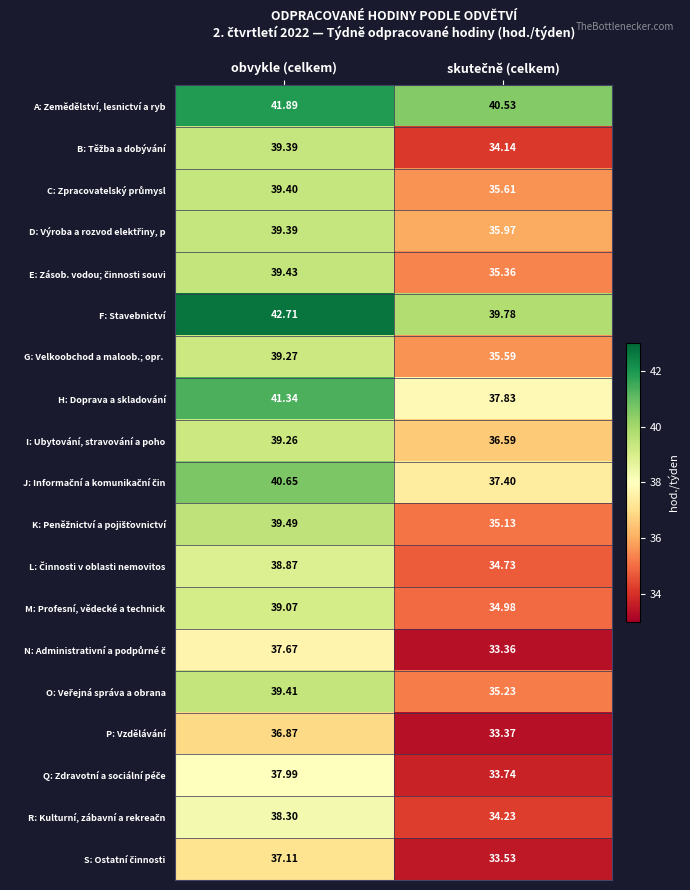

Which category has the highest value across all series?

obvykle (celkem)